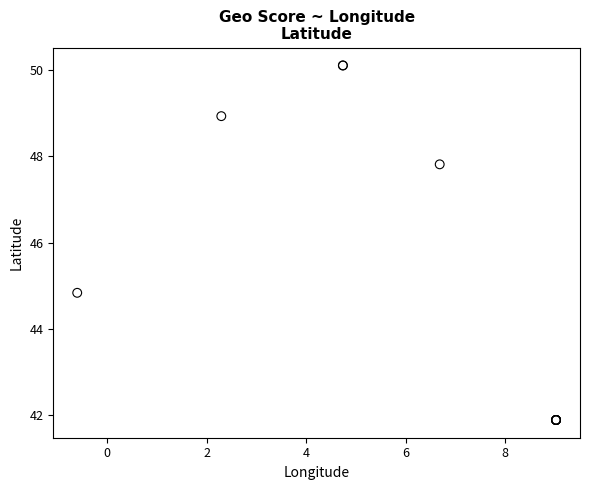

What Y value in the scatter plot is closest to 45?

44.8